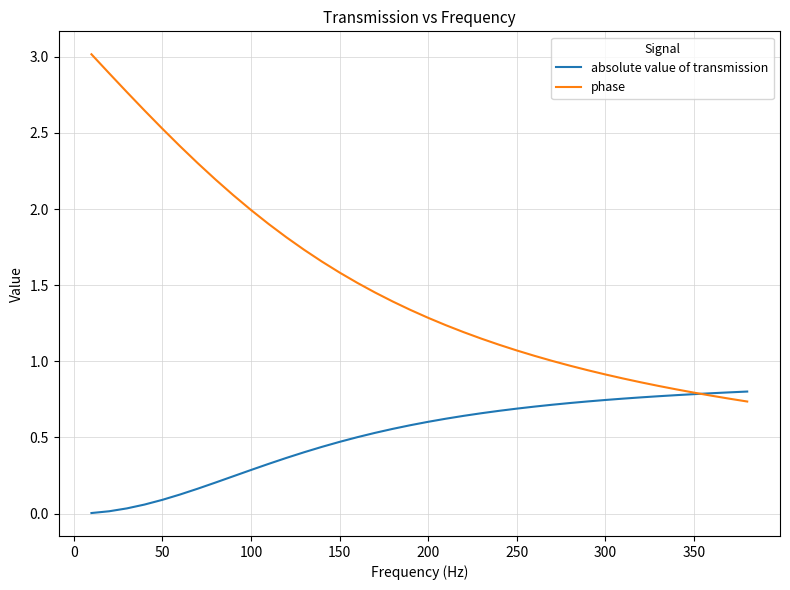

Which series has the largest range (max minus min)?

phase